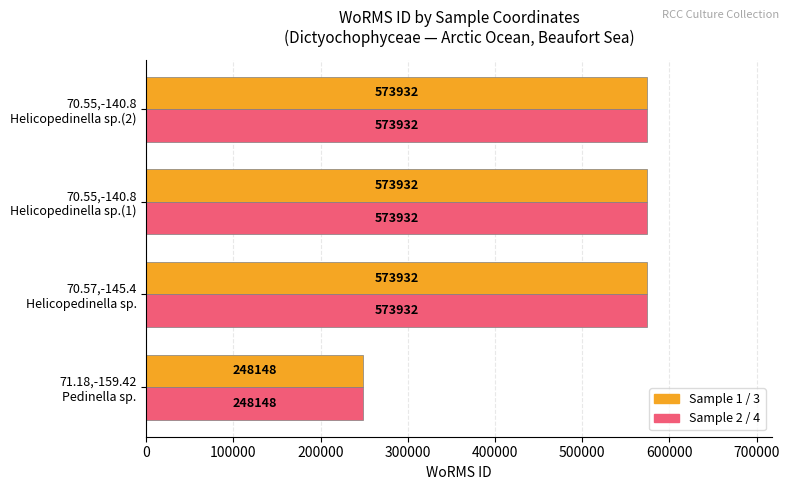

What is the minimum value shown in the chart?

248148